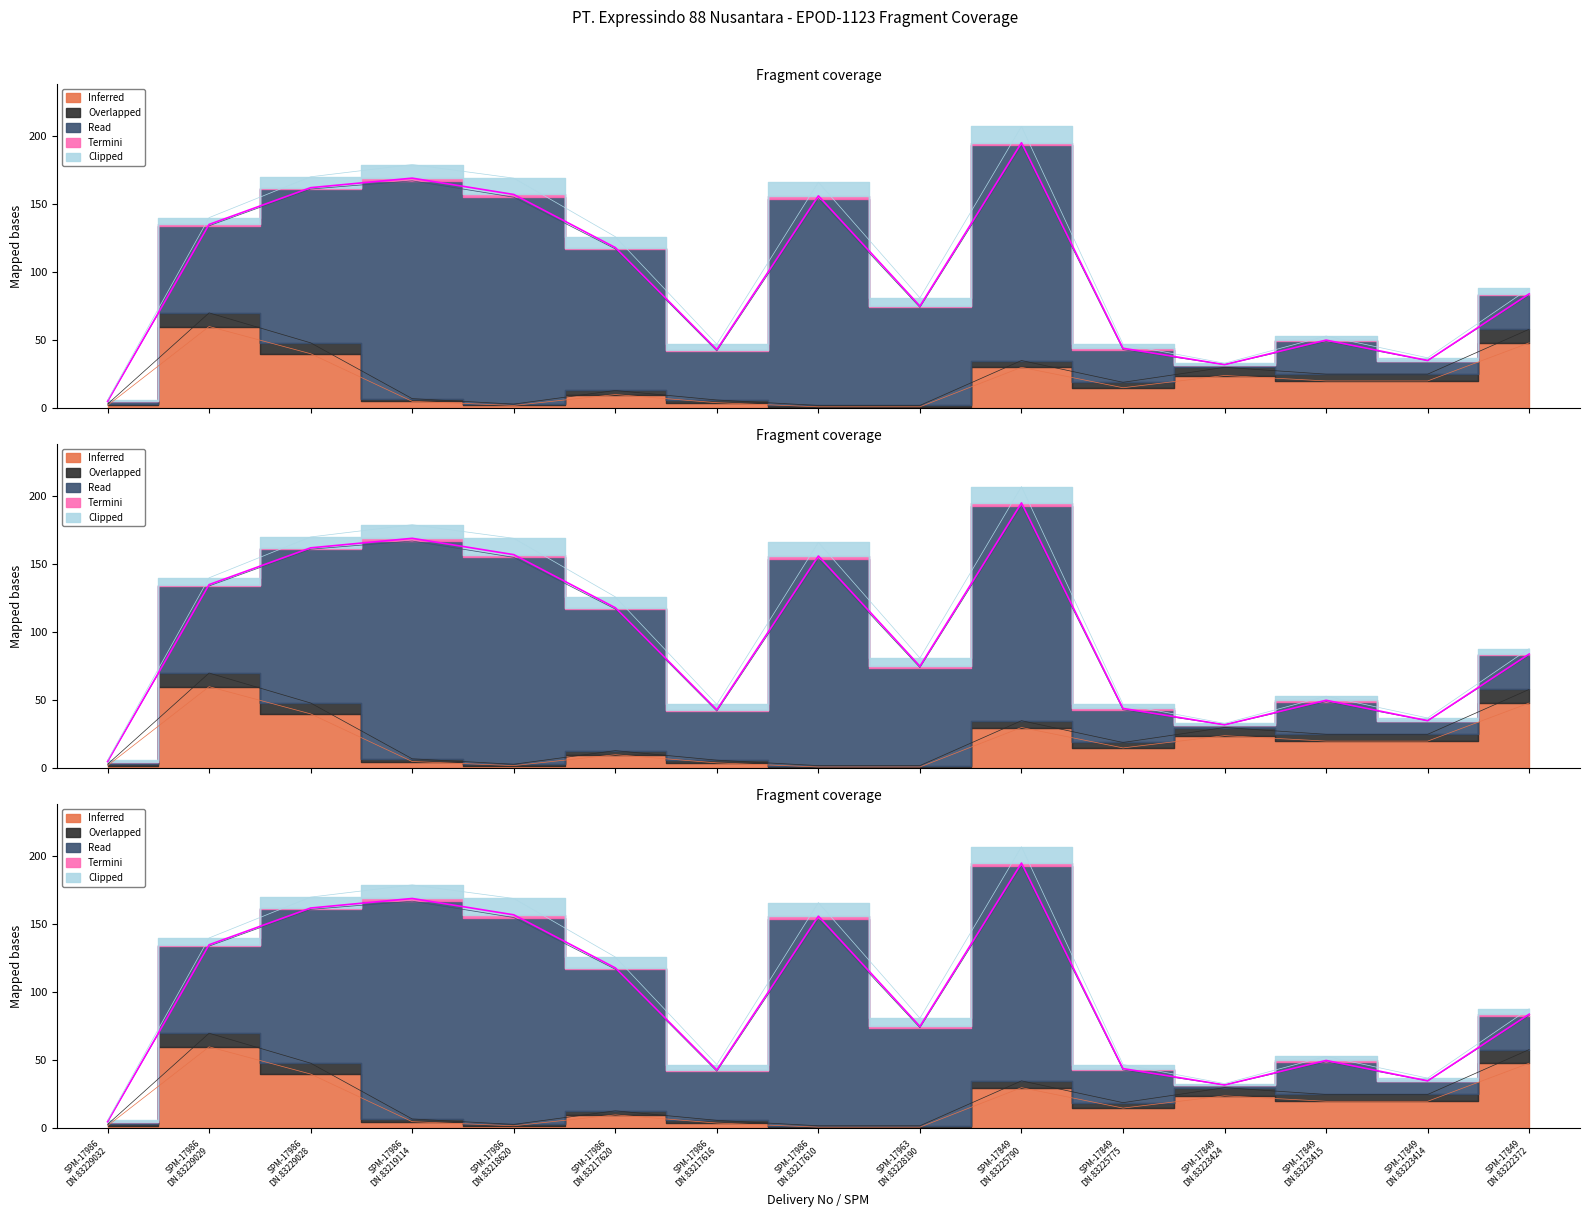

Which series has the widest spread of values?

Read